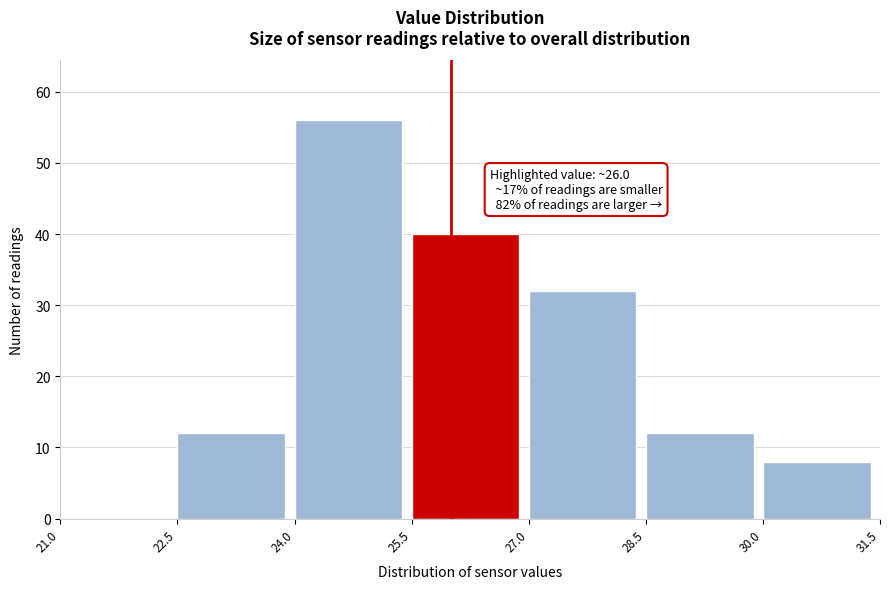

Over which range of the x-axis is the bar tallest?

24.0 to 25.5